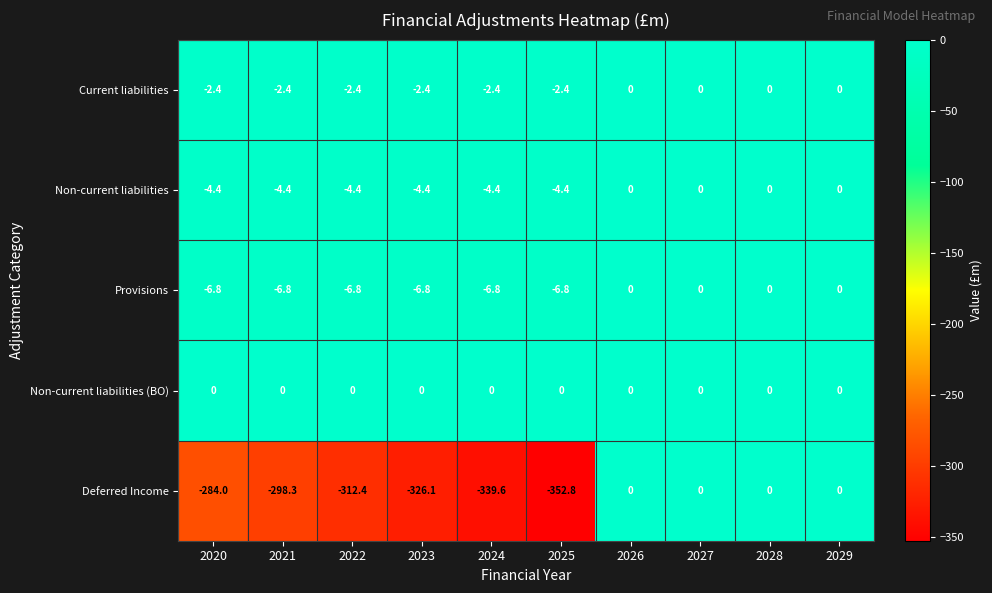

True or false: Deferred Income has a value of 0.0 at 2027.

True